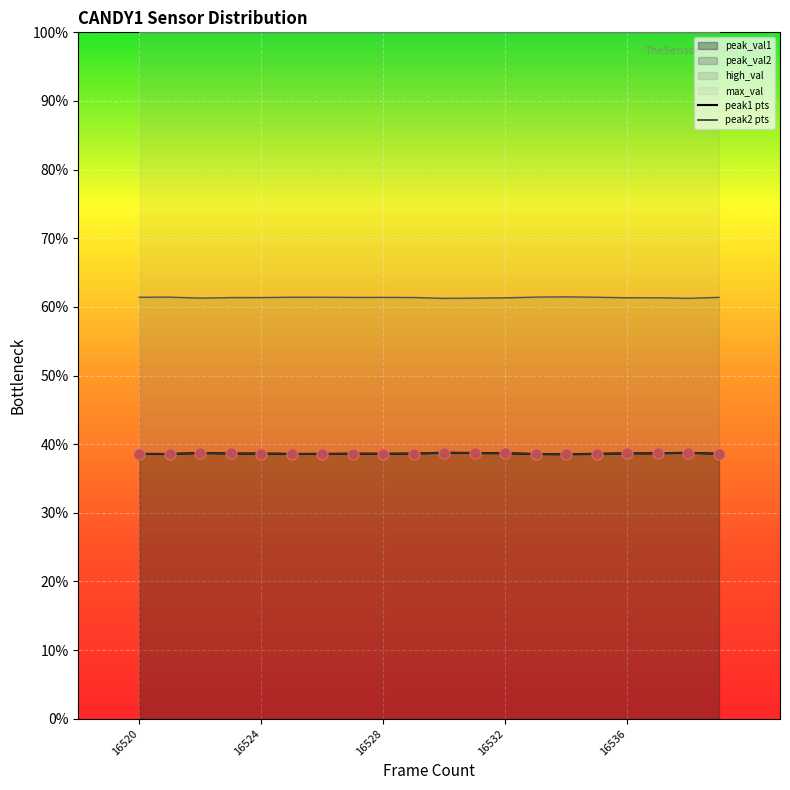

At how many categories does at least one series exceed 82?

20